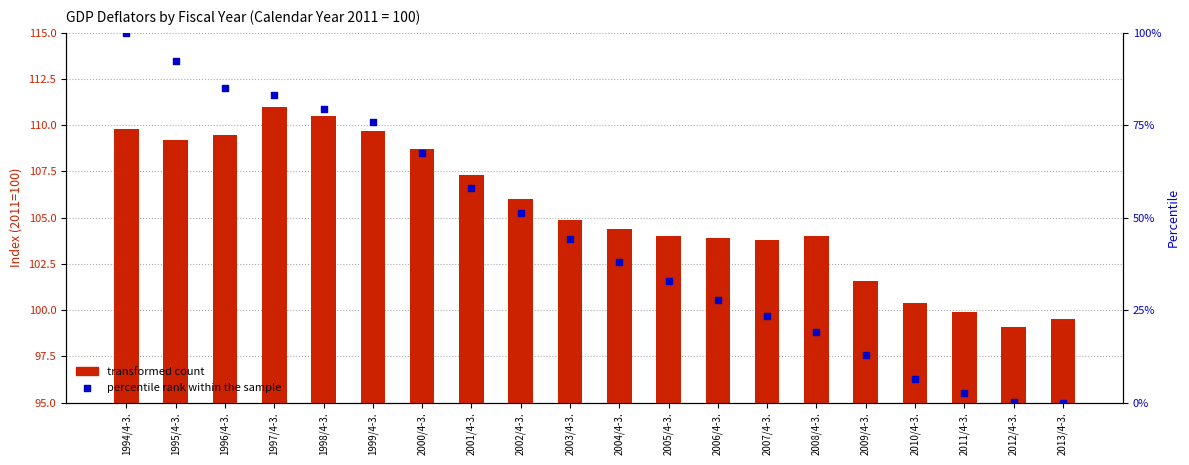

Which series has the largest total across all categories?

transformed count